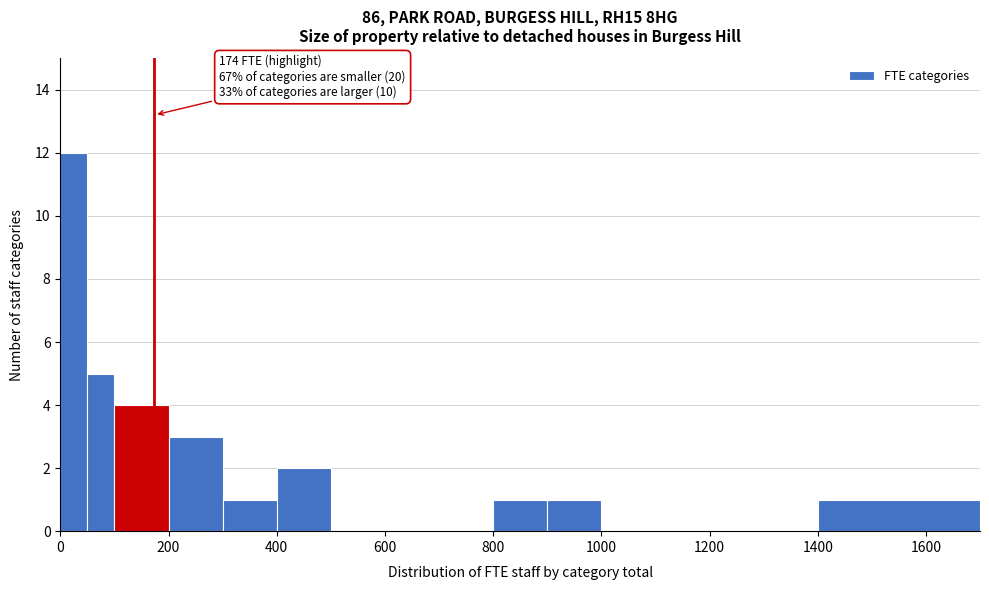

Around what value on the x-axis is the tallest bar? Give the approximate position of its centre, as read against the axis.

20